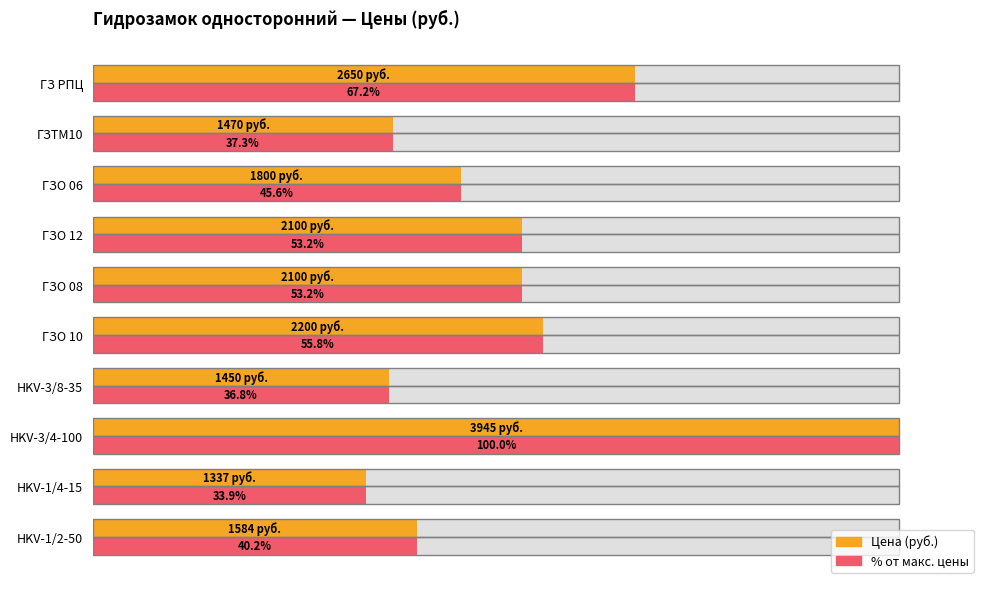

How many data points in Цена (% от макс.) are above 53?

5